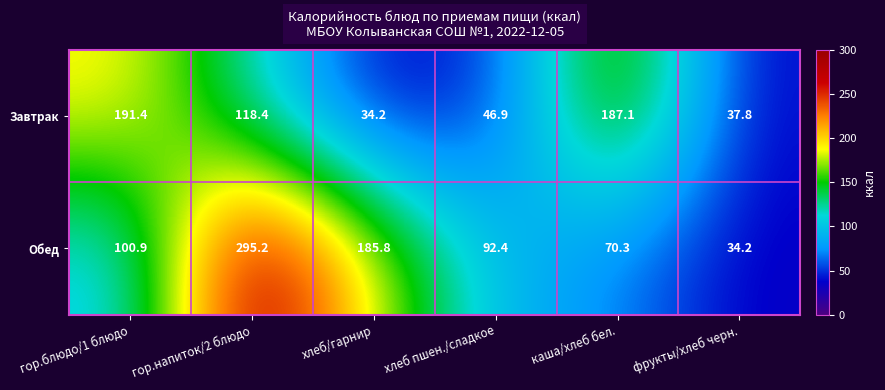

Between гор.напиток/2 блюдо and каша/хлеб бел., which series saw the biggest shift?

Обед